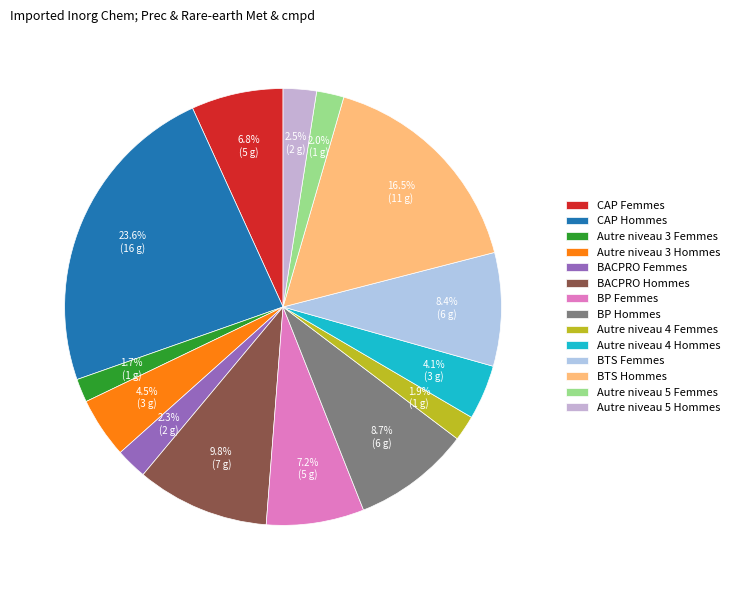

To the nearest percent, what portion does BP Femmes represent?

7%